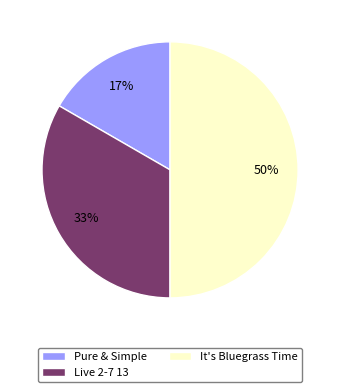

What percentage is the It's Bluegrass Time slice, to the nearest percent?

50%